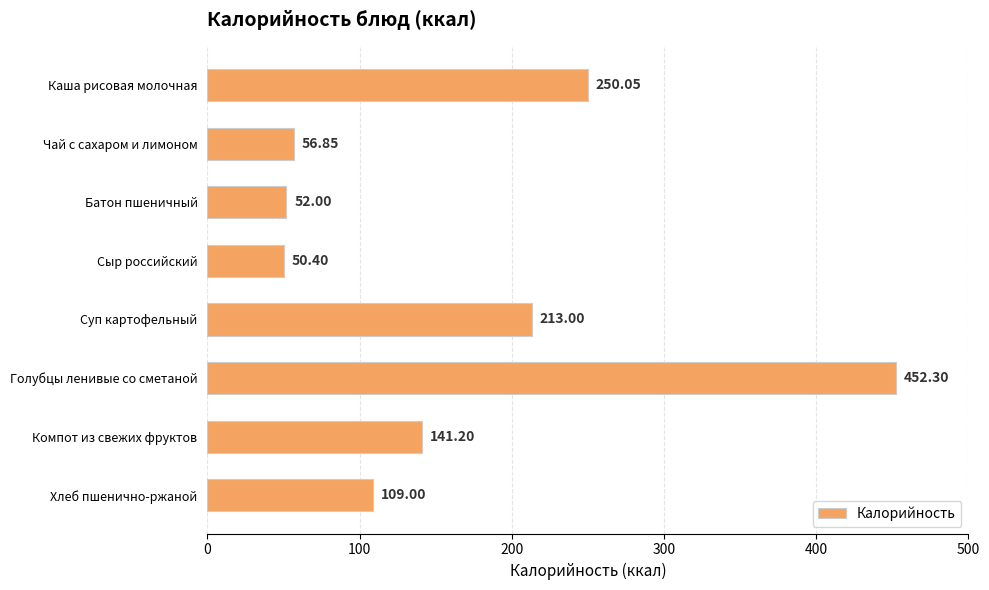

Are the bars horizontal?

Yes